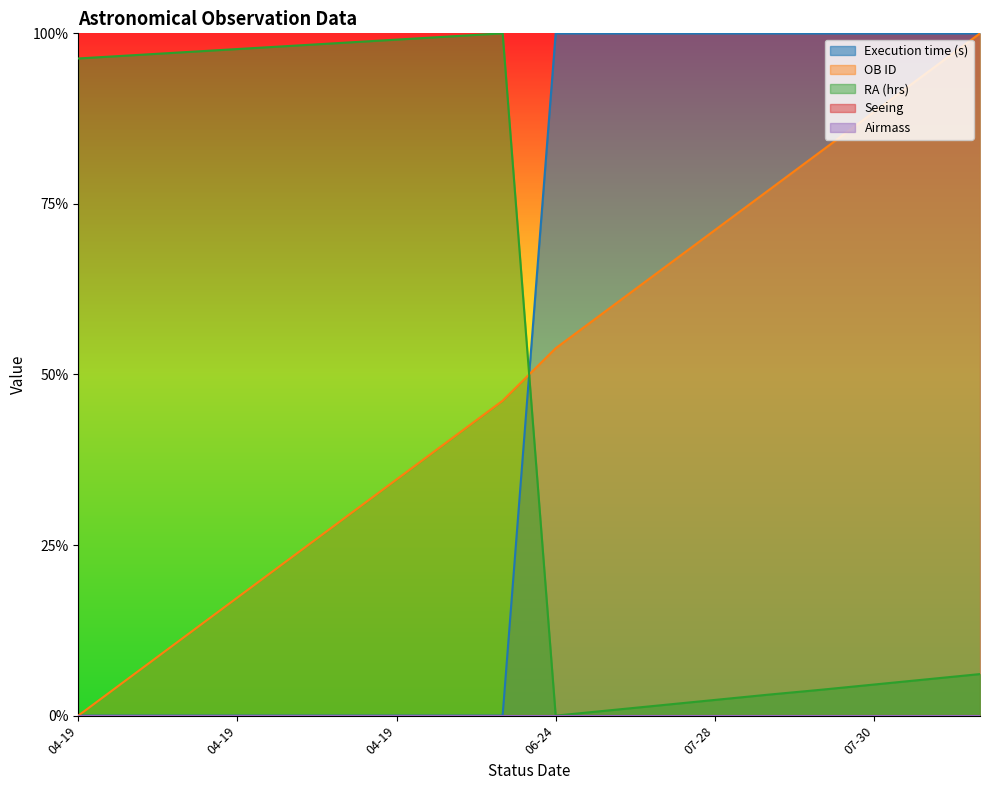

Does the chart display data point markers on the line(s)?

No